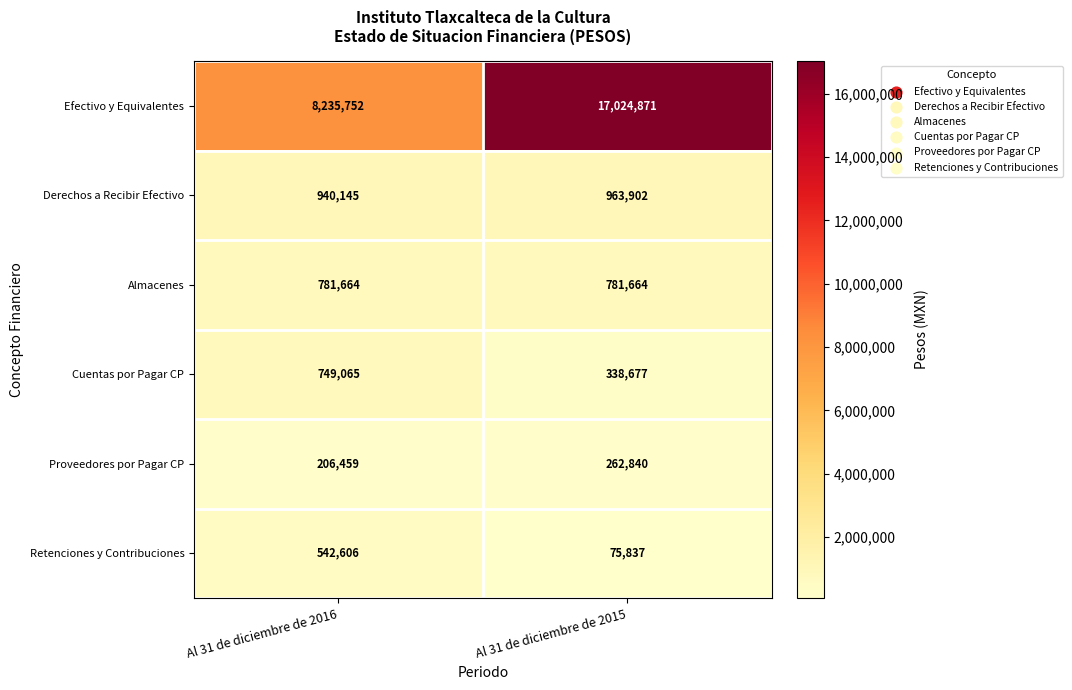

Which category has the lowest value in the Efectivo y Equivalentes series?

Al 31 de diciembre de 2016